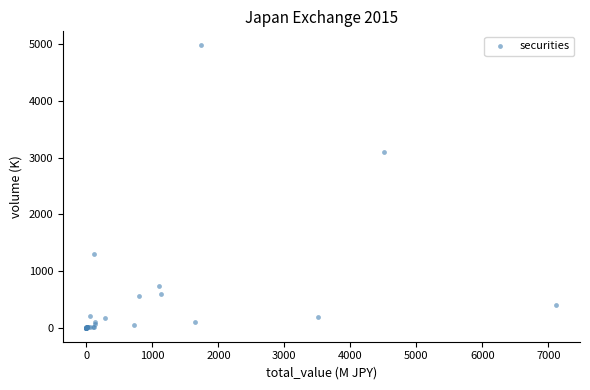

What Y value in the scatter plot is closest to 2488?

3095.3